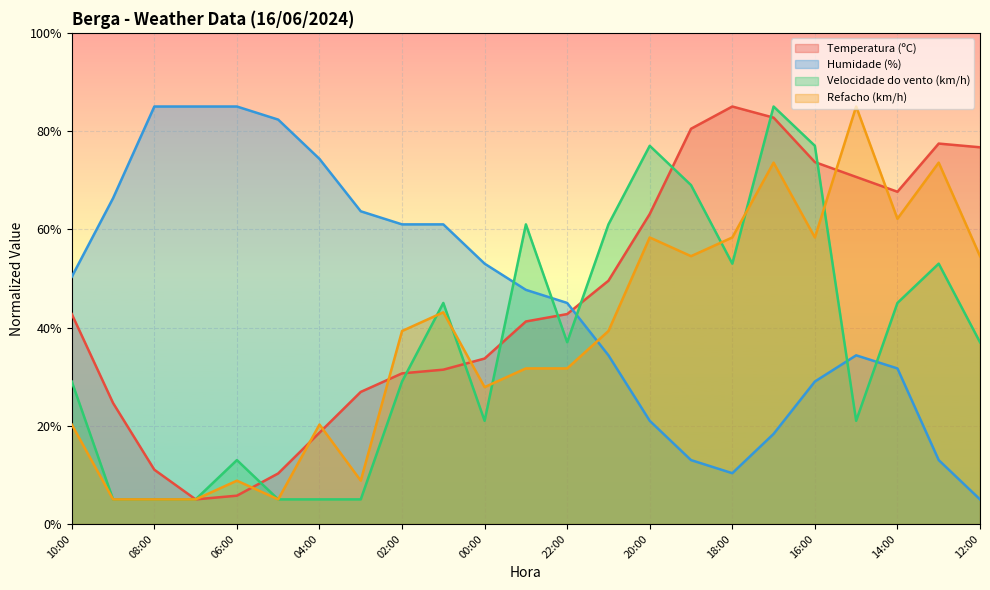

What is the total value across all series at 06:00?

112.6